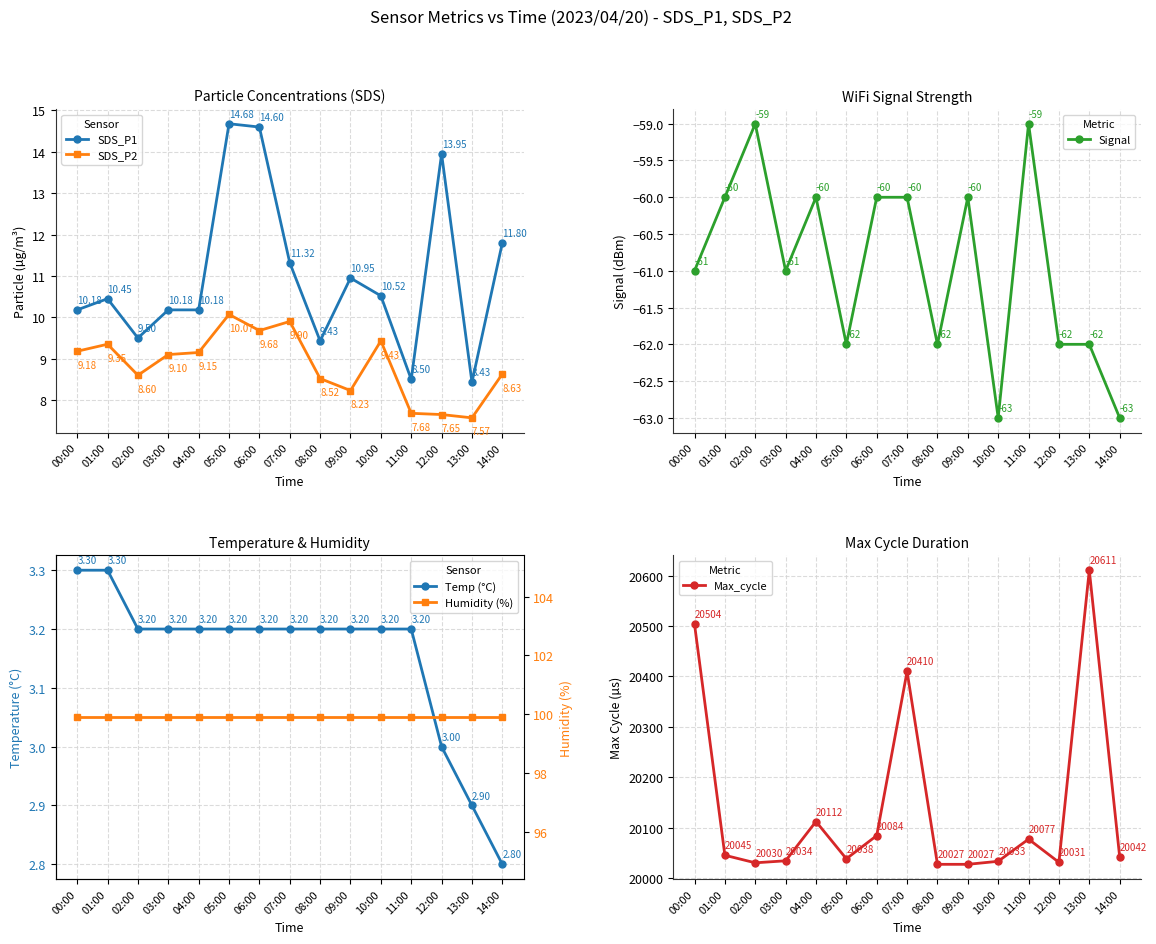

List the series in order of their peak value, lowest first.

Signal, Temp (°C), SDS_P2, SDS_P1, Humidity (%), Max_cycle